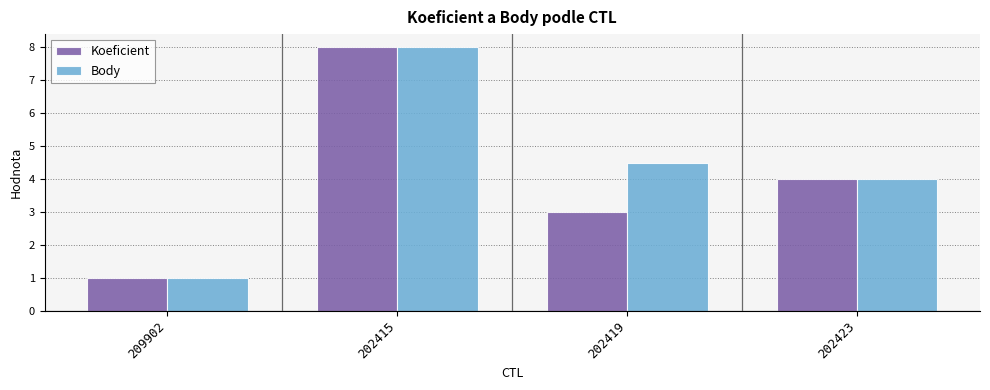

What is the lowest value of the Koeficient series?

1.0